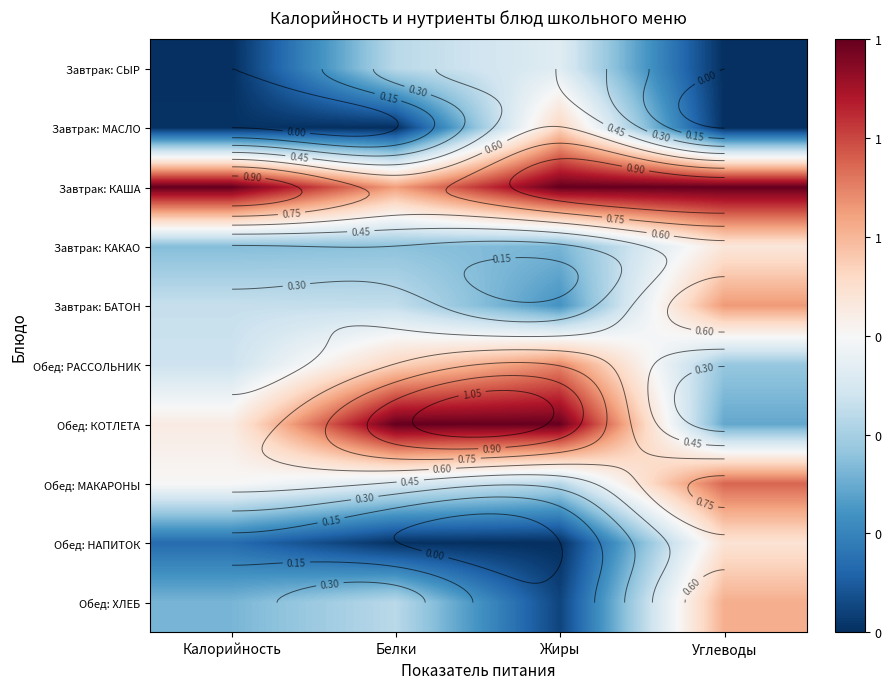

Which category has the highest value across all series?

Калорийность